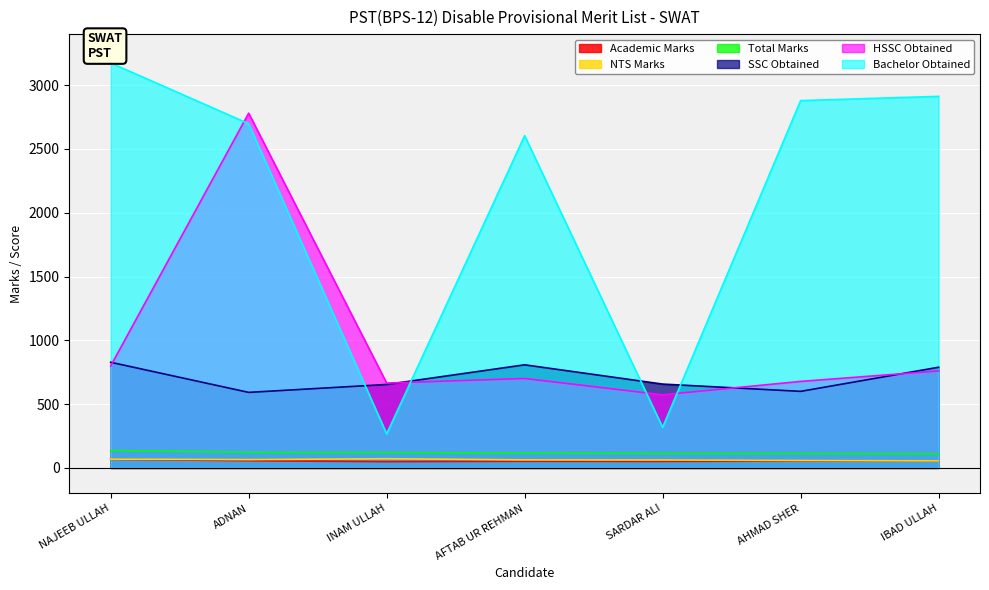

What is the sum of the NTS Marks values at INAM ULLAH and ADNAN?

137.0